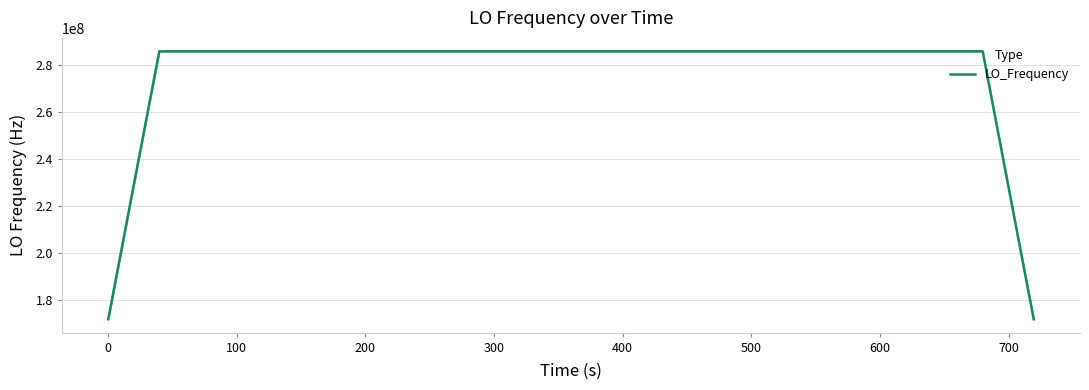

What is the smallest value displayed?

171628200.7